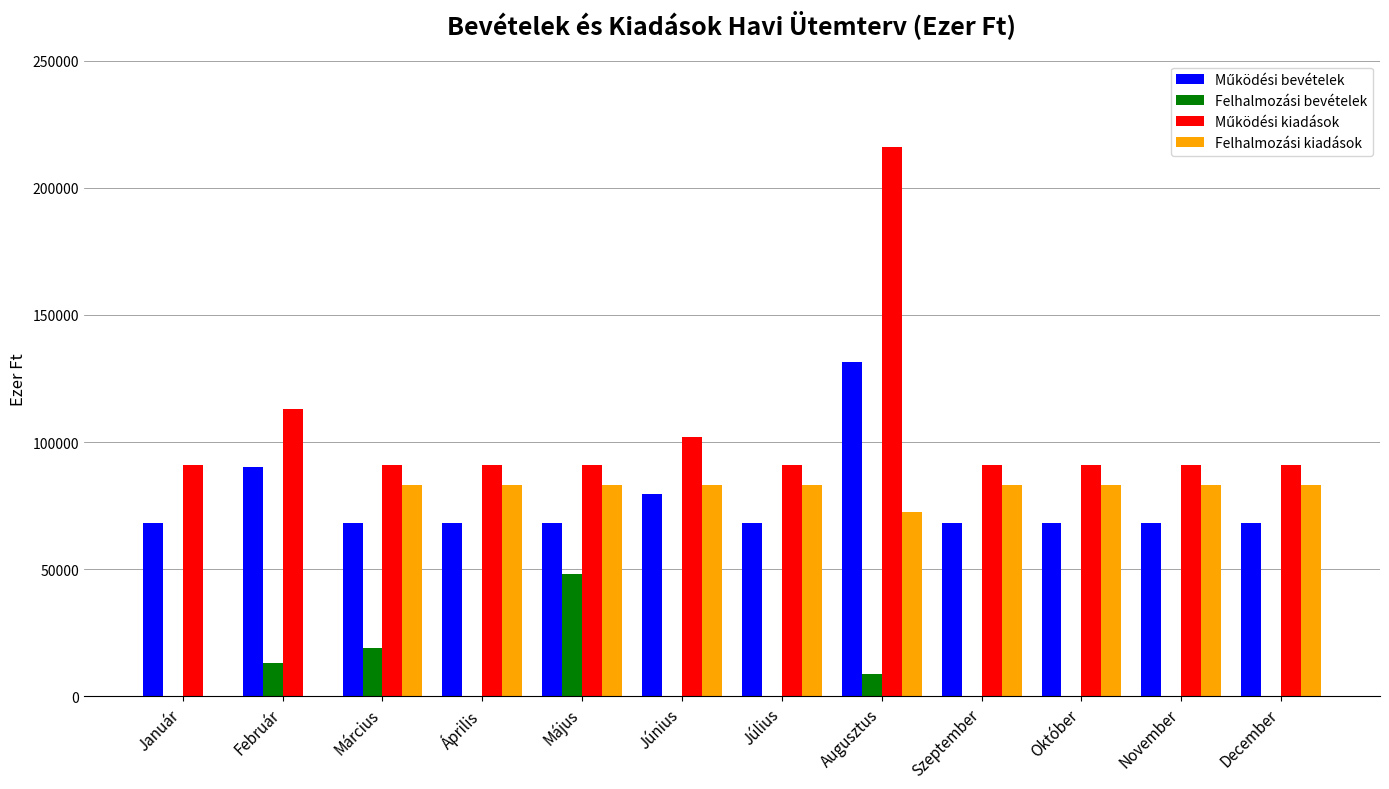

What is the sum of all Felhalmozási bevételek values?

89235